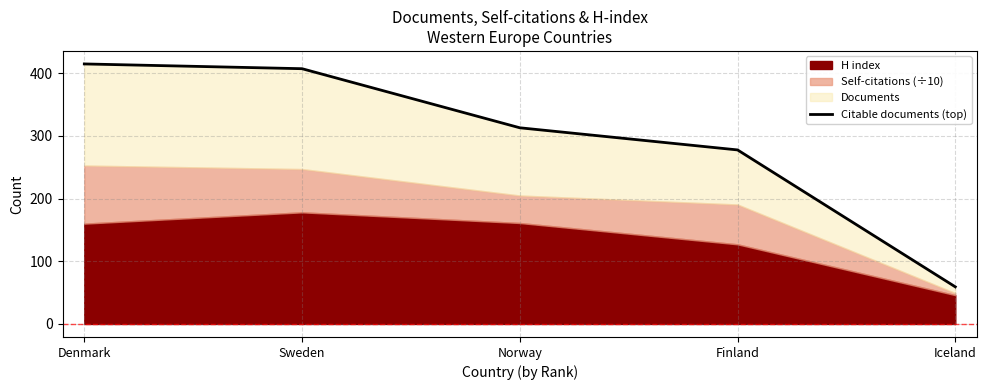

How many lines are shown in the chart?

1